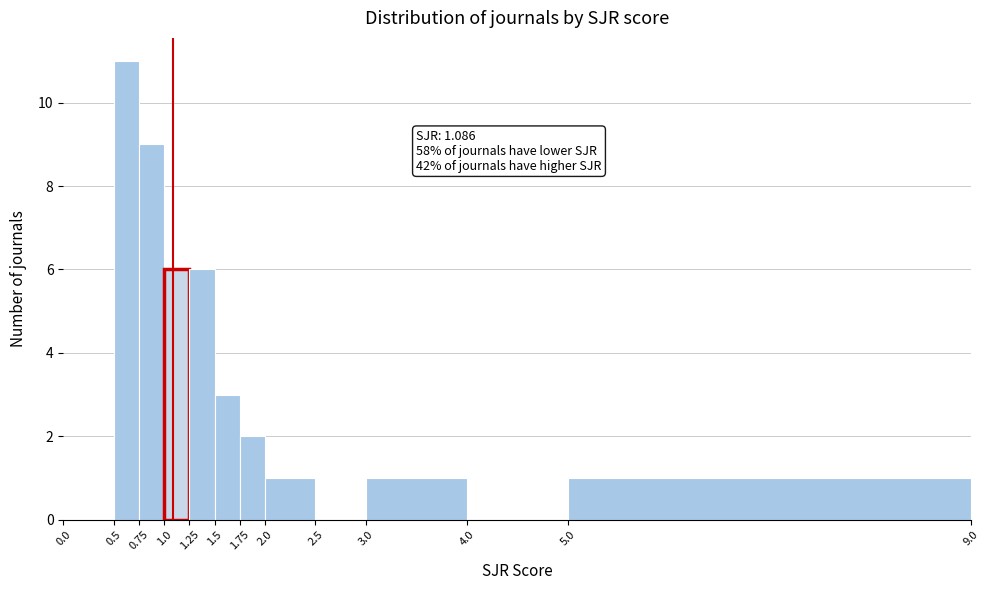

Over which range of the x-axis is the bar tallest?

0.5 to 0.75